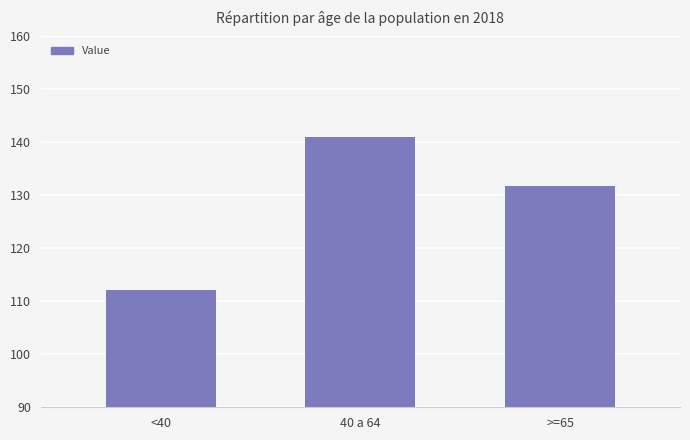

What is the value of the 1st bar from the left?

112.1